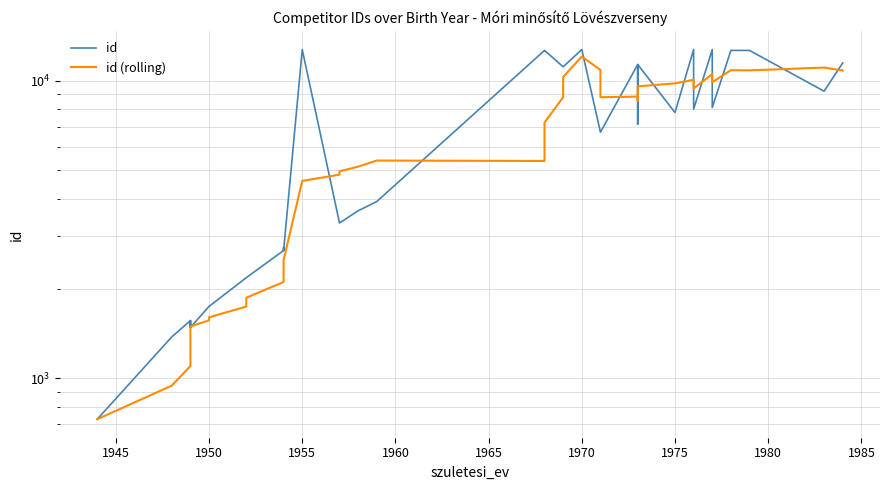

What are all the series names shown in the legend?

id, id (rolling)